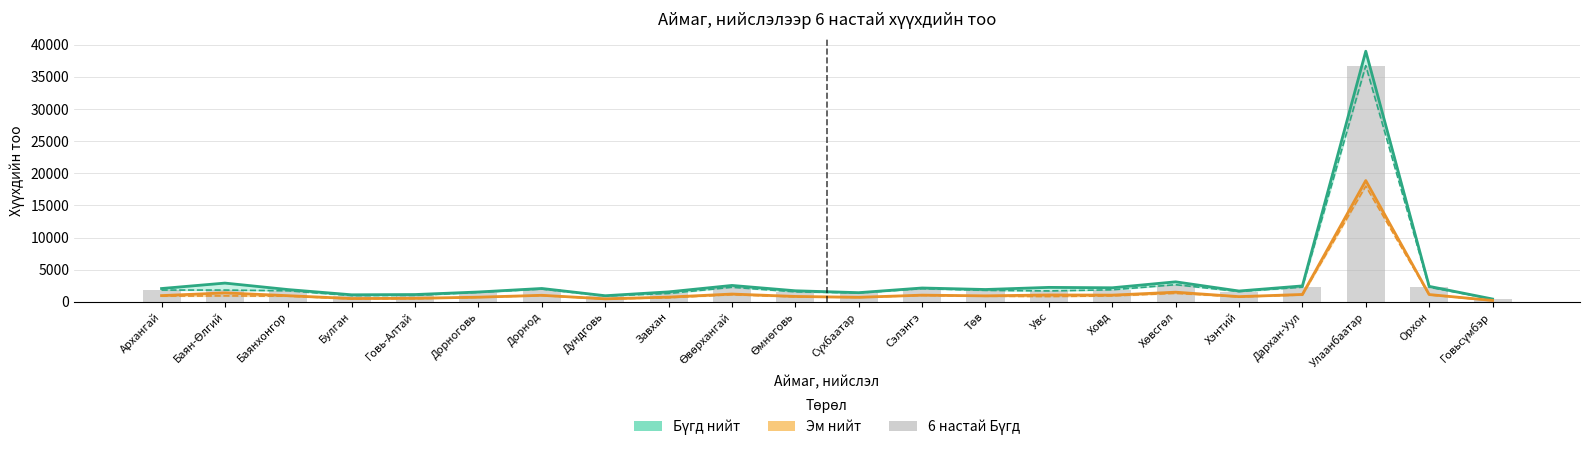

Reading right to left, transcribe all the data shown in this chart.

Бүгд нийт: Говьсүмбэр=445	Орхон=2416	Улаанбаатар=38999	Дархан-Уул=2485	Хэнтий=1690	Хөвсгөл=3121	Ховд=2195	Увс=2256	Төв=1926	Сэлэнгэ=2161	Сүхбаатар=1434	Өмнөговь=1728	Өвөрхангай=2558	Завхан=1556	Дундговь=957	Дорнод=2086	Дорноговь=1539	Говь-Алтай=1142	Булган=1101	Баянхонгор=1912	Баян-Өлгий=2924	Архангай=2078
Бүгд (6 настай): Говьсүмбэр=429	Орхон=2282	Улаанбаатар=36748	Дархан-Уул=2289	Хэнтий=1612	Хөвсгөл=2673	Ховд=1884	Увс=1706	Төв=1793	Сэлэнгэ=2054	Сүхбаатар=1398	Өмнөговь=1564	Өвөрхангай=2273	Завхан=1310	Дундговь=914	Дорнод=1993	Дорноговь=1486	Говь-Алтай=1004	Булган=980	Баянхонгор=1725	Баян-Өлгий=1838	Архангай=1841
Эм нийт: Говьсүмбэр=220	Орхон=1143	Улаанбаатар=18877	Дархан-Уул=1154	Хэнтий=816	Хөвсгөл=1508	Ховд=1051	Увс=1076	Төв=940	Сэлэнгэ=1048	Сүхбаатар=711	Өмнөговь=847	Өвөрхангай=1219	Завхан=743	Дундговь=471	Дорнод=1025	Дорноговь=730	Говь-Алтай=559	Булган=521	Баянхонгор=962	Баян-Өлгий=1400	Архангай=978
Эм (6 настай): Говьсүмбэр=213	Орхон=1088	Улаанбаатар=18004	Дархан-Уул=1076	Хэнтий=786	Хөвсгөл=1331	Ховд=935	Увс=835	Төв=883	Сэлэнгэ=1008	Сүхбаатар=700	Өмнөговь=787	Өвөрхангай=1115	Завхан=651	Дундговь=460	Дорнод=988	Дорноговь=716	Говь-Алтай=503	Булган=476	Баянхонгор=887	Баян-Өлгий=932	Архангай=896
6 настай Бүгд (баганан): Говьсүмбэр=429	Орхон=2282	Улаанбаатар=36748	Дархан-Уул=2289	Хэнтий=1612	Хөвсгөл=2673	Ховд=1884	Увс=1706	Төв=1793	Сэлэнгэ=2054	Сүхбаатар=1398	Өмнөговь=1564	Өвөрхангай=2273	Завхан=1310	Дундговь=914	Дорнод=1993	Дорноговь=1486	Говь-Алтай=1004	Булган=980	Баянхонгор=1725	Баян-Өлгий=1838	Архангай=1841